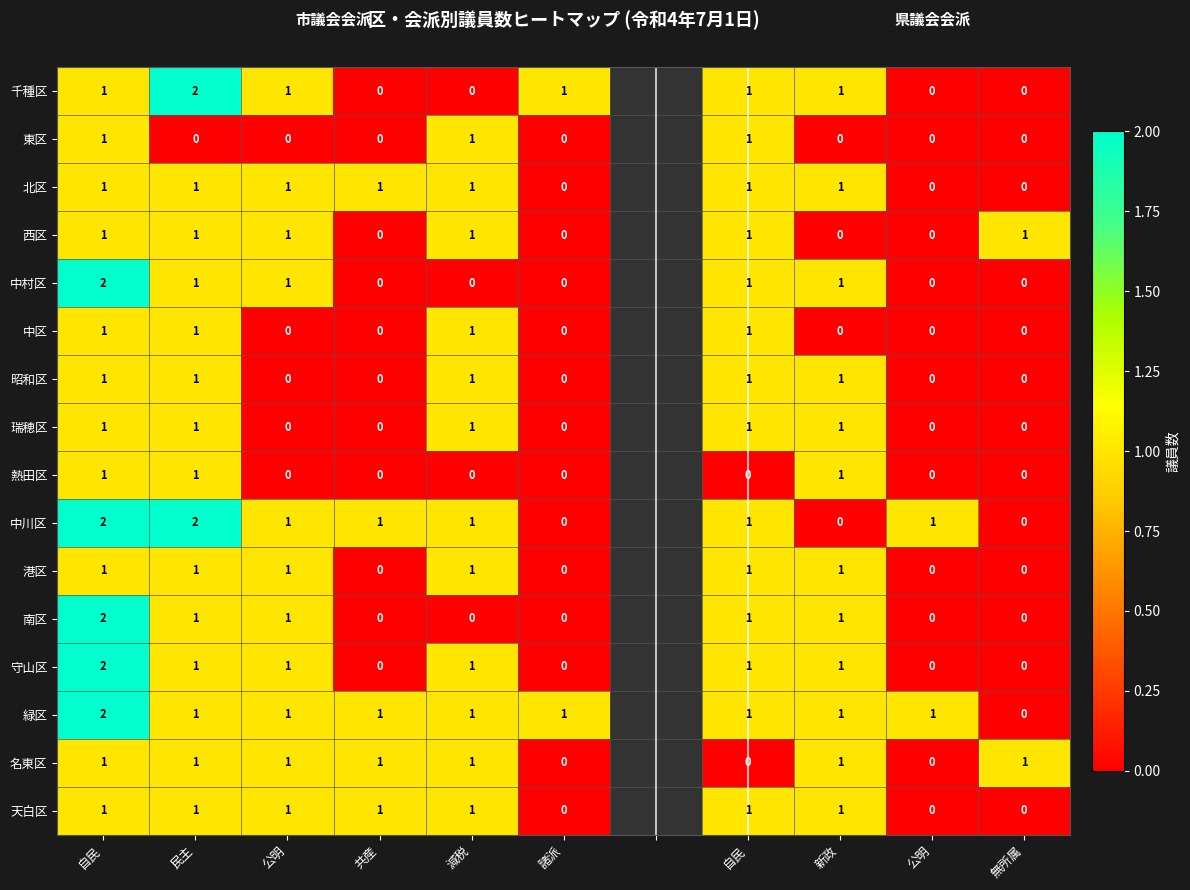

The value of 名東区 at 新政 is 0.3. True or false?

False